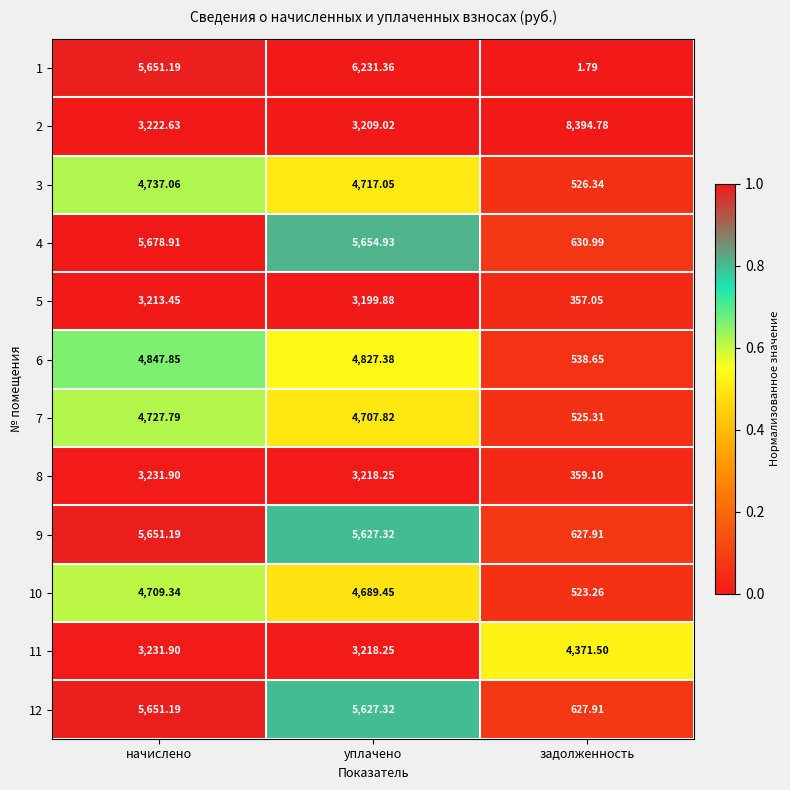

Rank the categories by 11 value from lowest to highest.

уплачено, начислено, задолженность